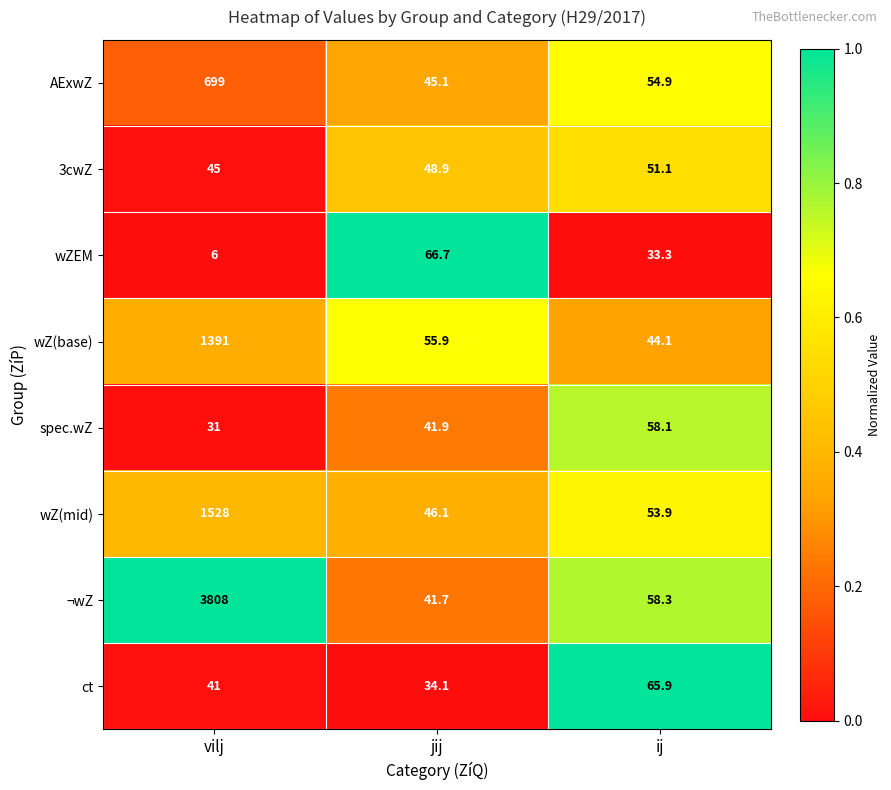

Reading right to left, extract all data points from this chart.

AExwZ: ij=54.9	jij=45.1	vilj=699.0
3cwZ: ij=51.1	jij=48.9	vilj=45.0
wZEM: ij=33.3	jij=66.7	vilj=6.0
wZ(base): ij=44.1	jij=55.9	vilj=1391.0
spec.wZ: ij=58.1	jij=41.9	vilj=31.0
wZ(mid): ij=53.9	jij=46.1	vilj=1528.0
¬wZ: ij=58.3	jij=41.7	vilj=3808.0
ct: ij=65.9	jij=34.1	vilj=41.0